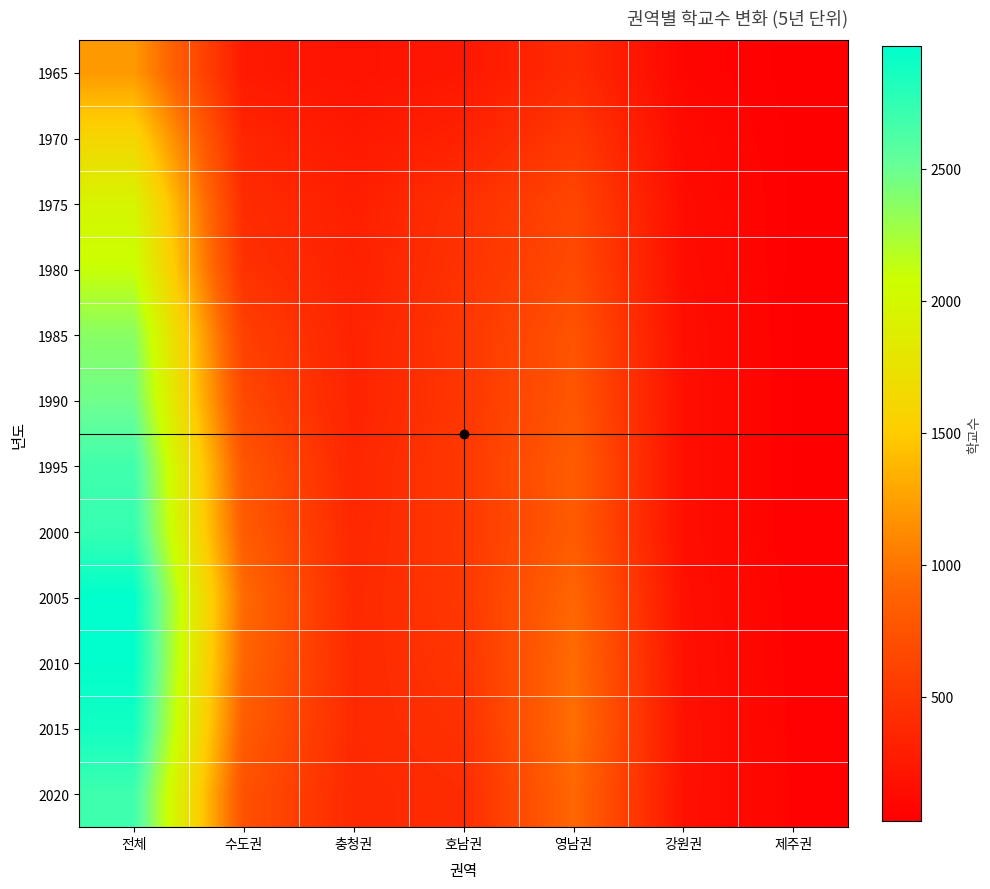

Which has a higher value, 전체 or 제주권?

전체